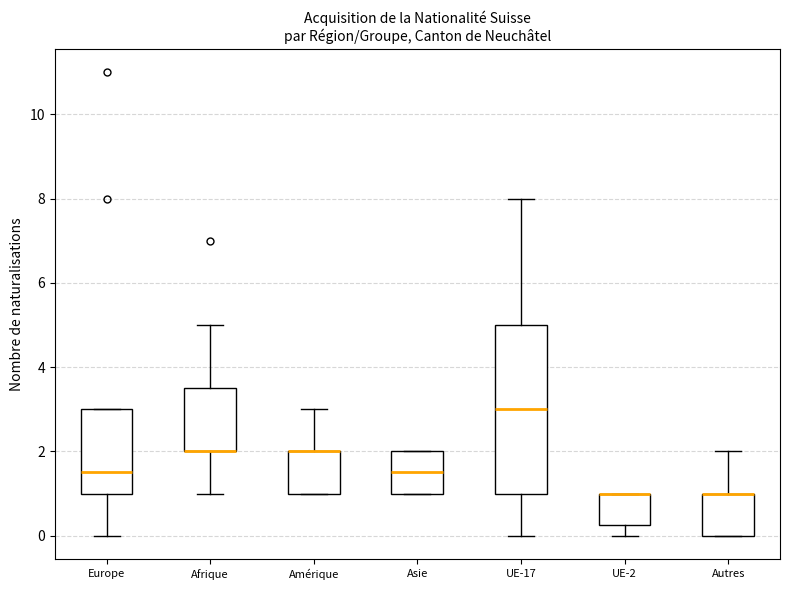

Which box is the tallest, from its lower edge to its upper edge?

UE-17